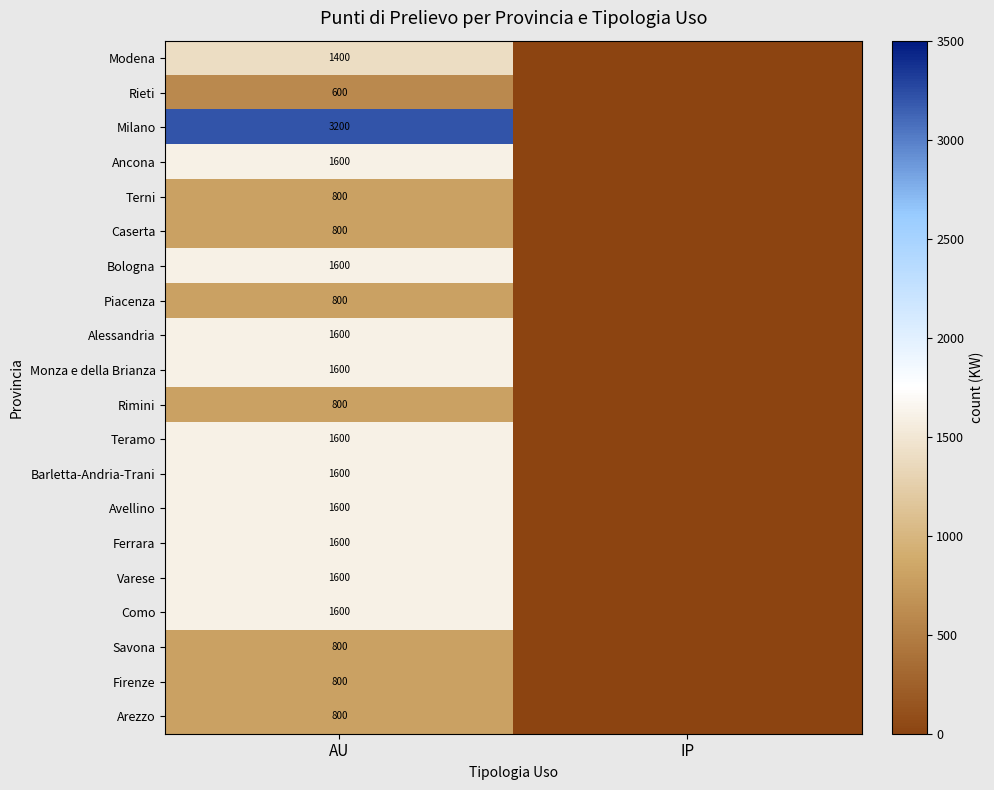

Is it true that Rimini equals 1127 at AU?

False